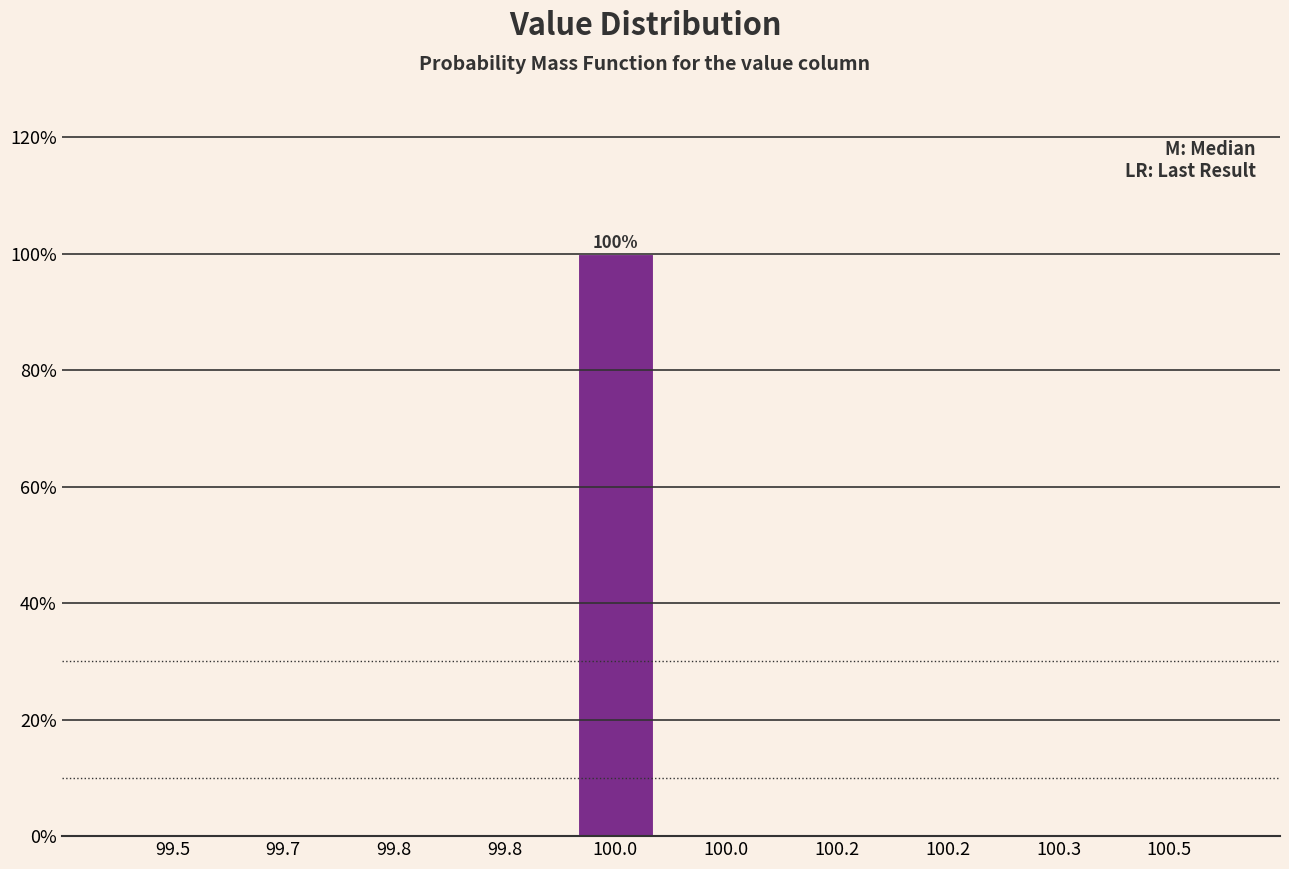

How many categories are shown in the chart?

10